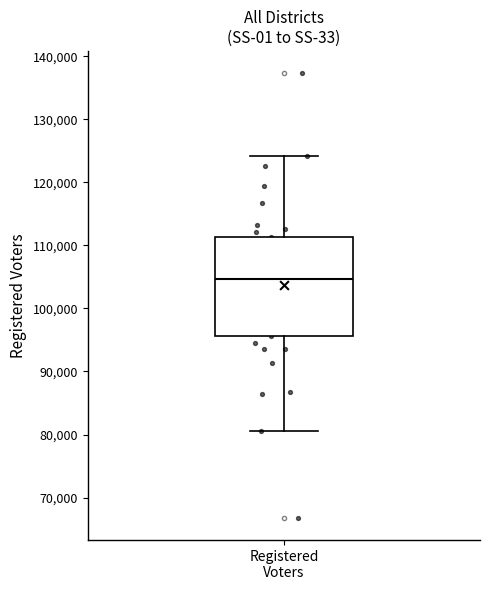

Read this box plot against the y-axis: the position of the median line, the range covered by the box, and the ends of both whiskers. The values are not printed on the chart, so give them approximately, as read against the axis.

median 105000, box 96000 to 111000, whiskers 81000 to 124000